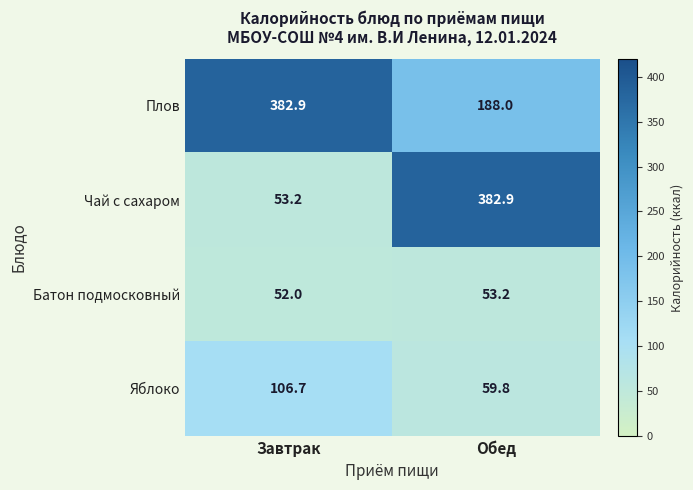

True or false: Плов has a value of 382.9 at Завтрак.

True